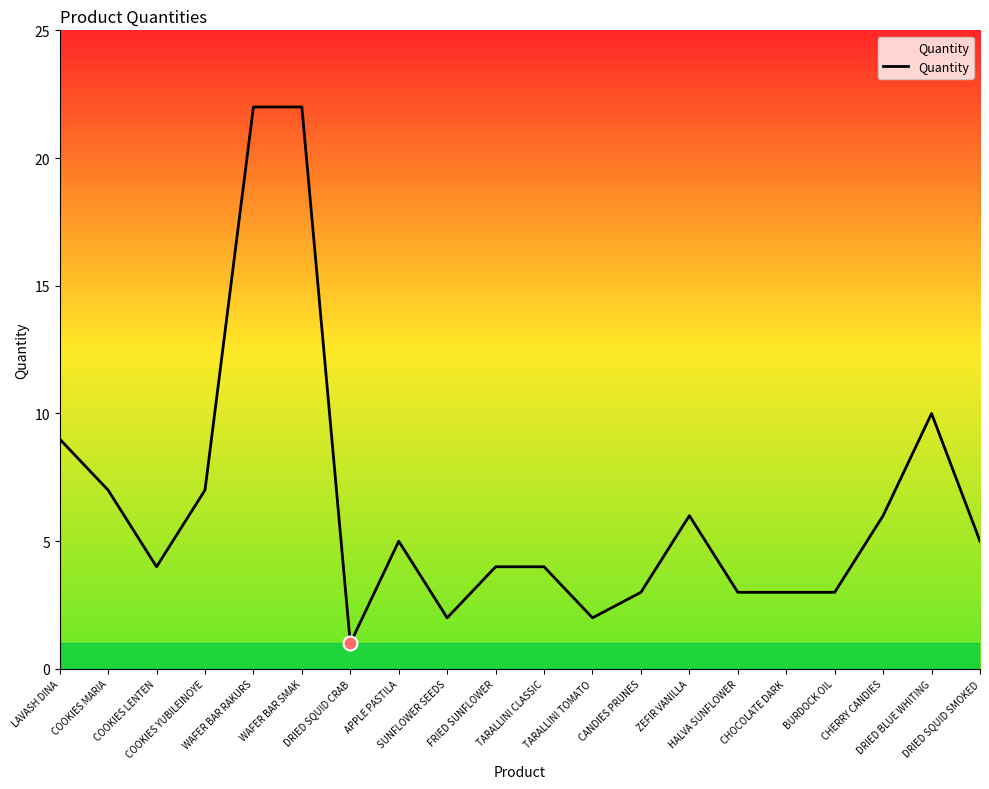

True or false: the data shows 4 at TARALLINI CLASSIC.

True